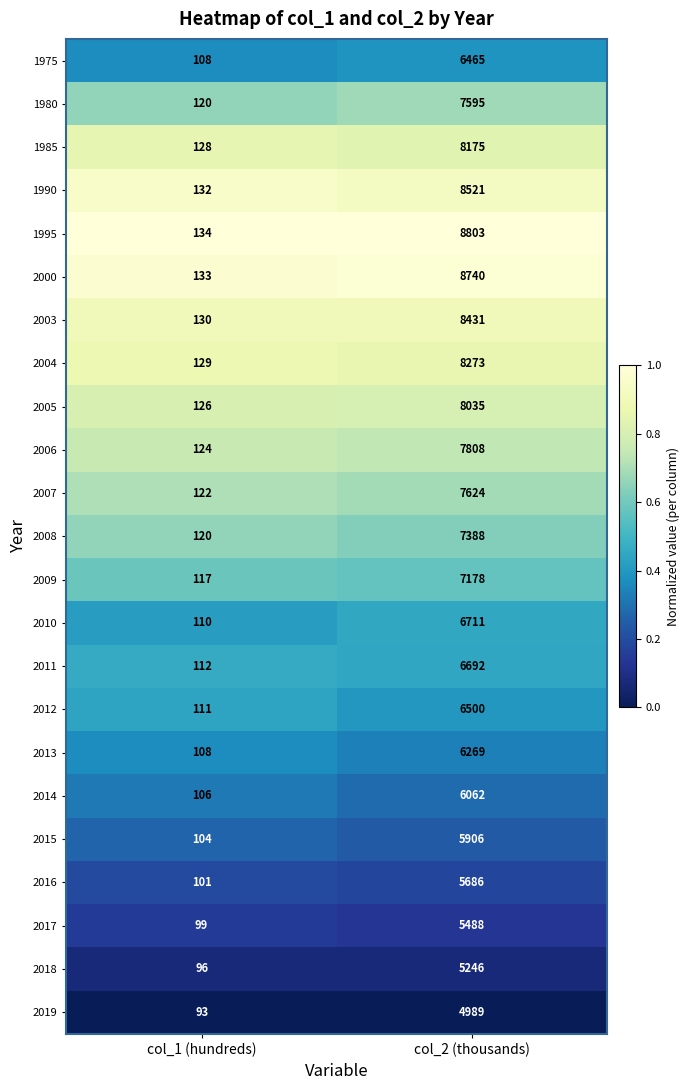

Which series has the largest total across all categories?

1995